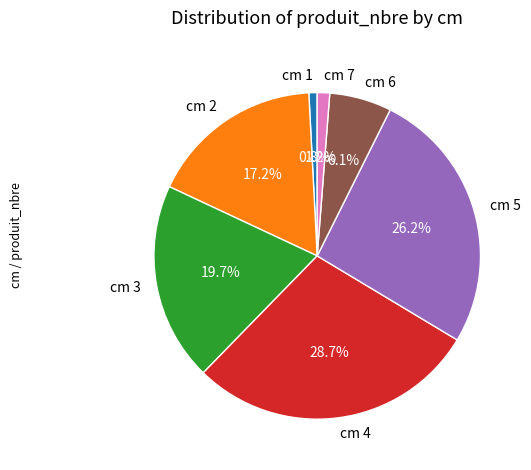

Count the number of slices in the pie.

7